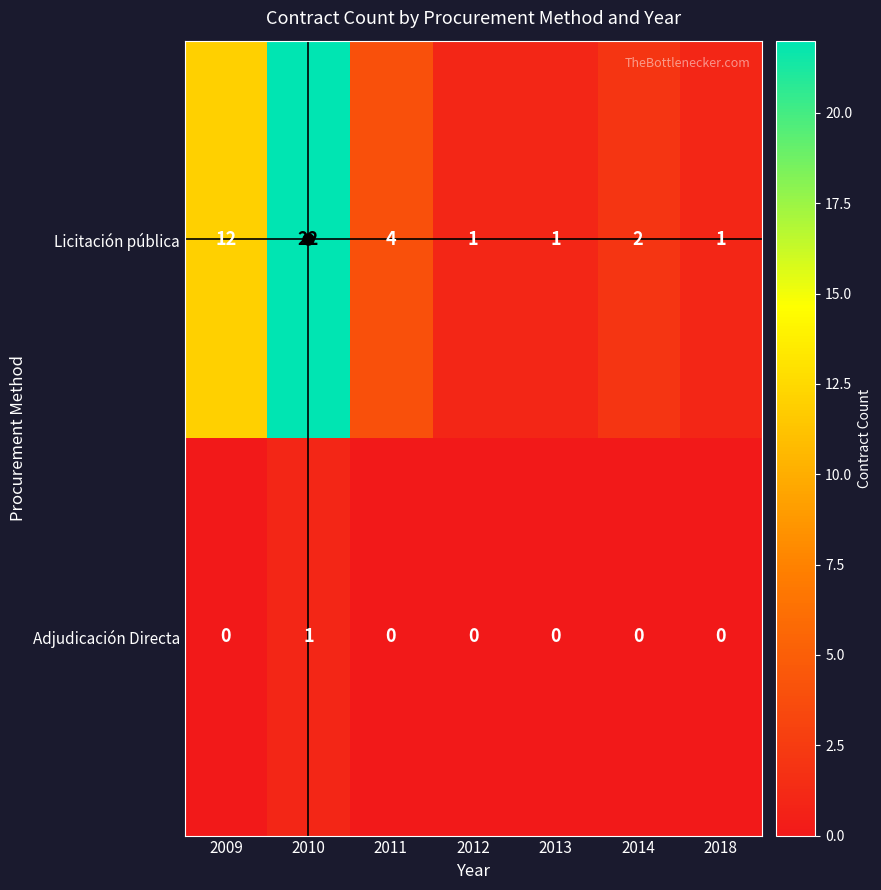

At how many categories does at least one series exceed 3?

3